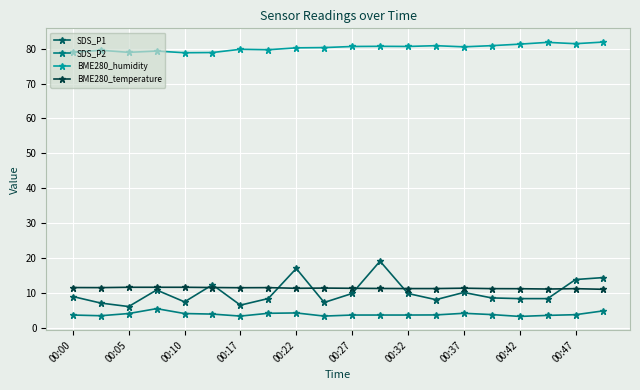

True or false: SDS_P2 has more than 1 interior local peaks.

True